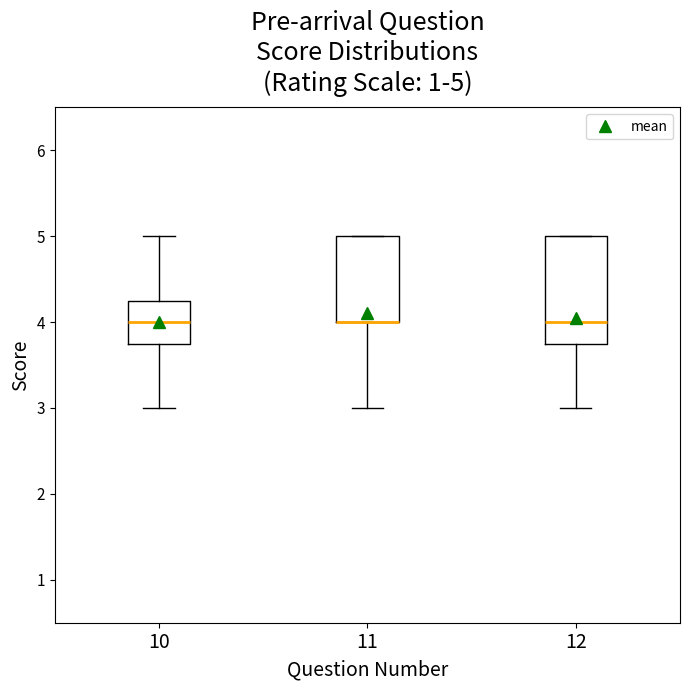

Comparing the boxes themselves (not the whiskers), which one is the tallest?

12